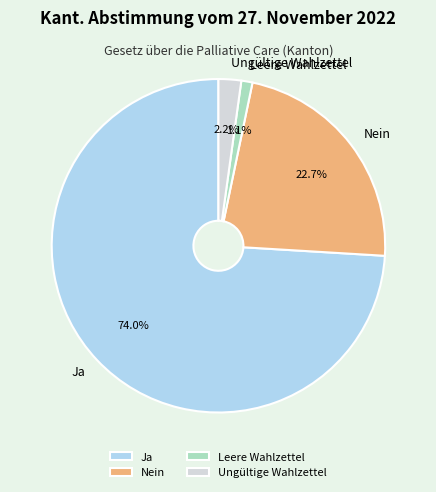

To the nearest percent, what portion does Ja represent?

74%